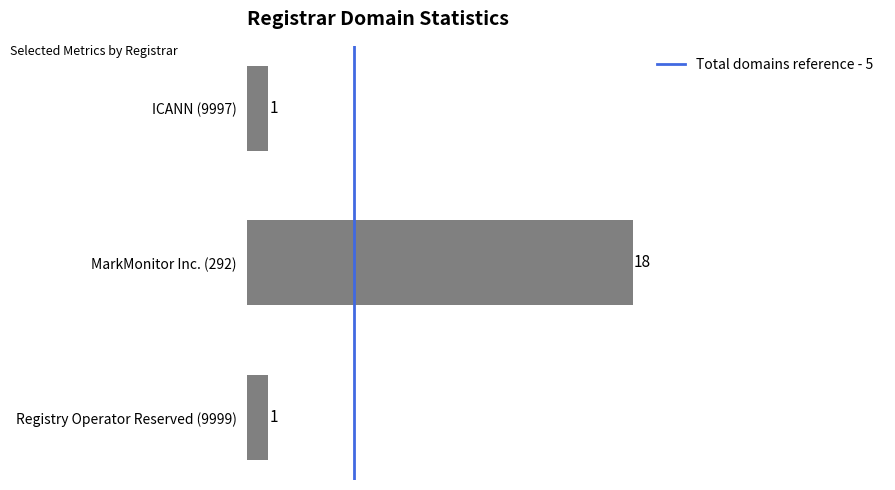

The chart shows a value of 27 at MarkMonitor Inc. (292). True or false?

False